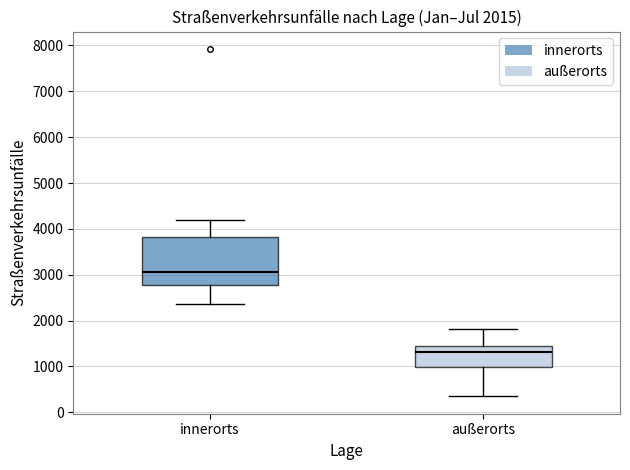

Reading left to right, transcribe this box plot: for each box, give where its median line is, the range the box spans, and where its two whiskers end, as read against the y-axis. The values are not printed on the chart, so give them approximately, as read against the axis.

innerorts: median 3100, box 2800 to 3800, whiskers 2400 to 4200
außerorts: median 1300, box 1000 to 1400, whiskers 300 to 1800